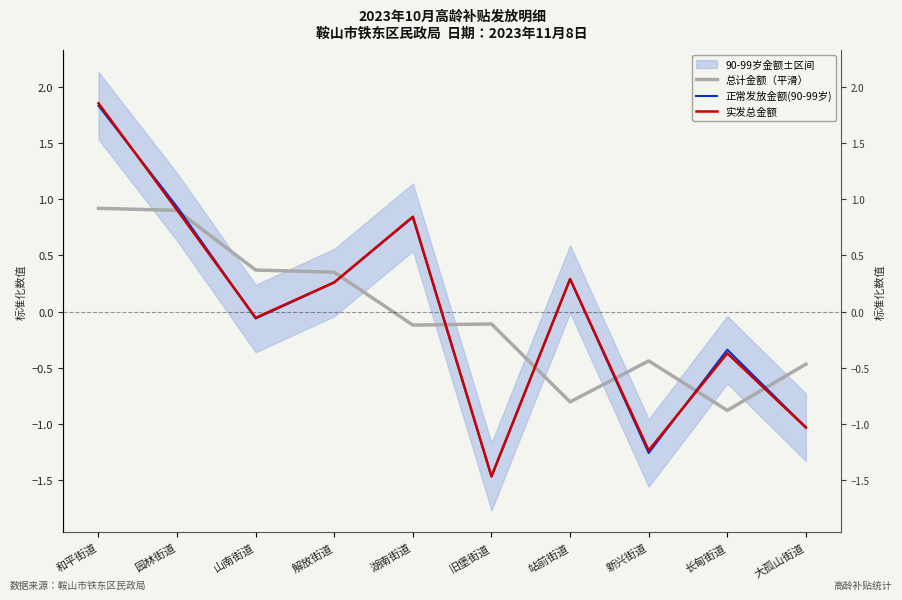

What is the minimum value shown in the chart?

-1.5